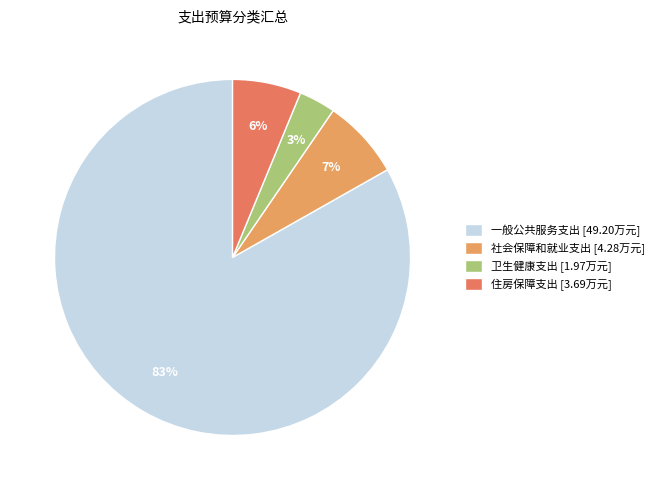

How many segments does this pie chart have?

4